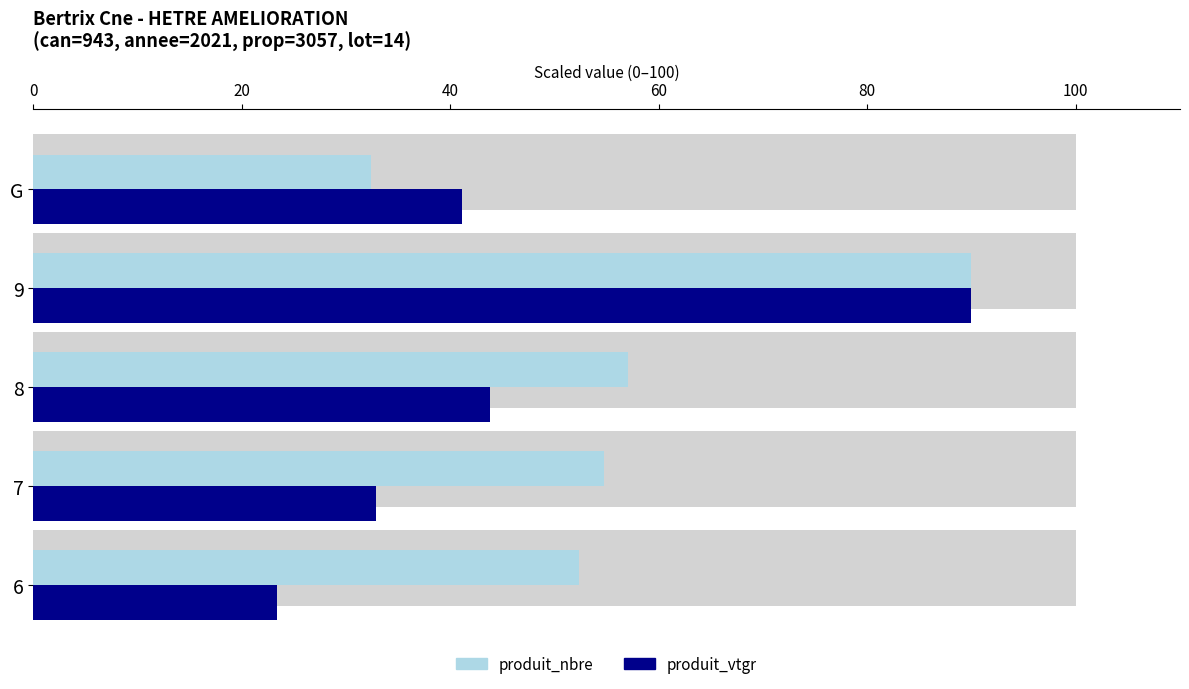

What is the difference between the maximum and minimum values in the produit_vtgr series?

66.6